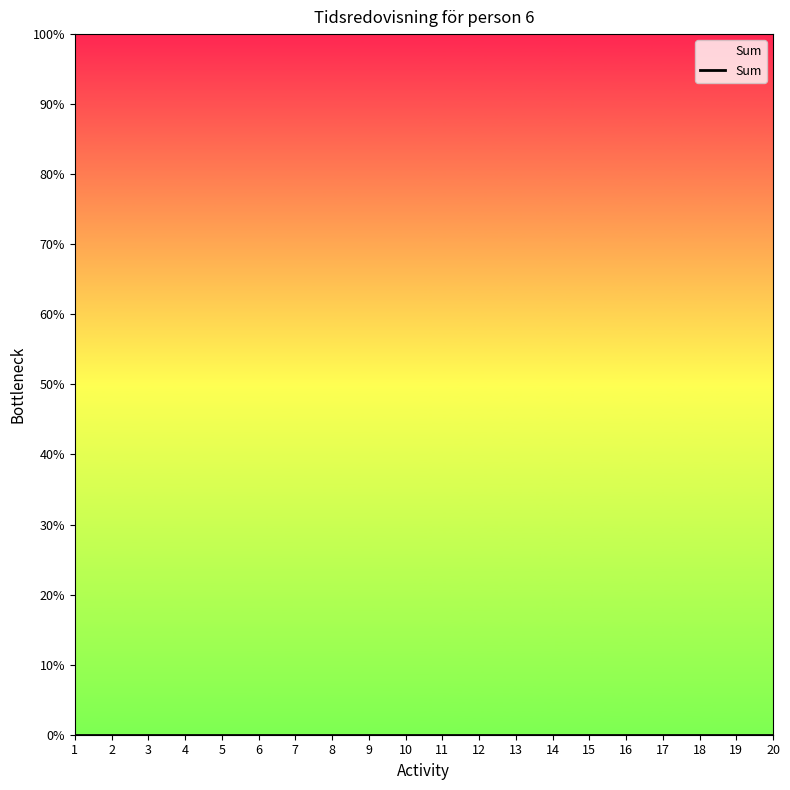

Which label corresponds to the smallest value in the chart?

1